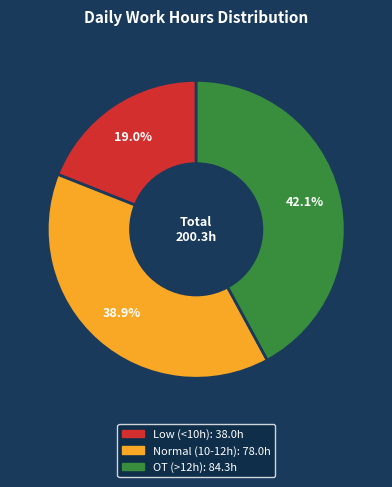

Is there any slice that represents more than half of the pie?

No